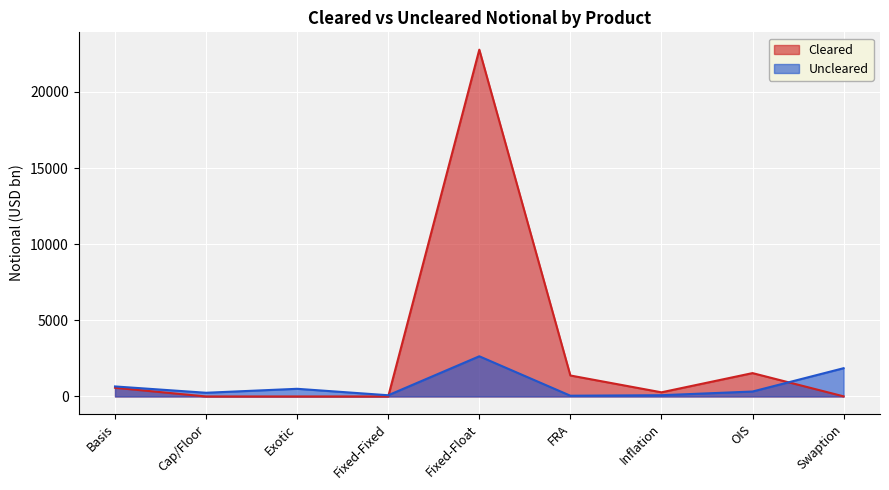

At which category is the sum across all series the highest?

Fixed-Float